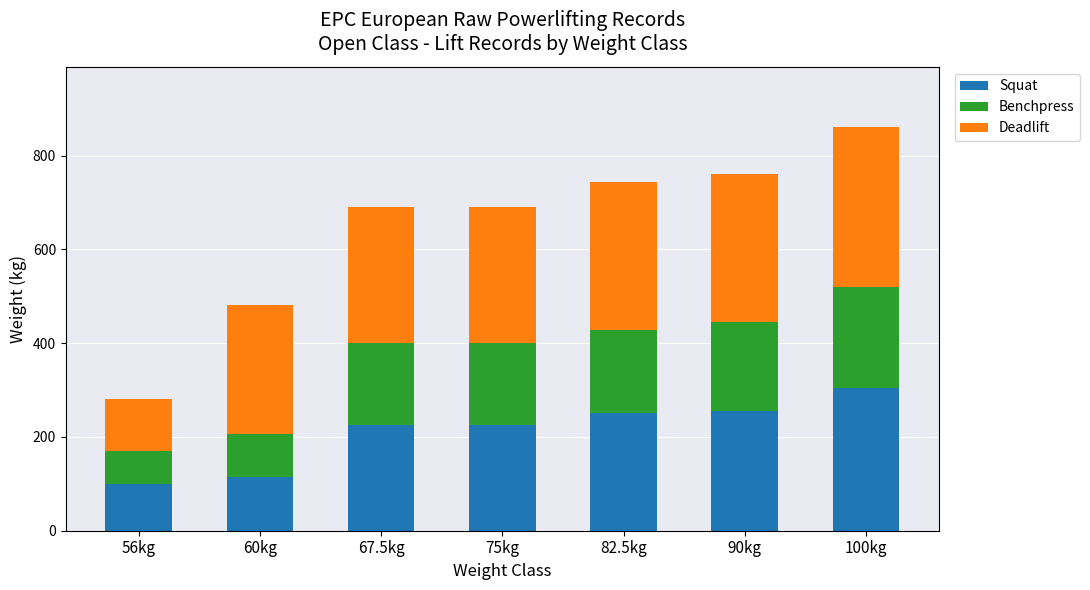

True or false: Squat has a value of 250.0 at 82.5kg.

True